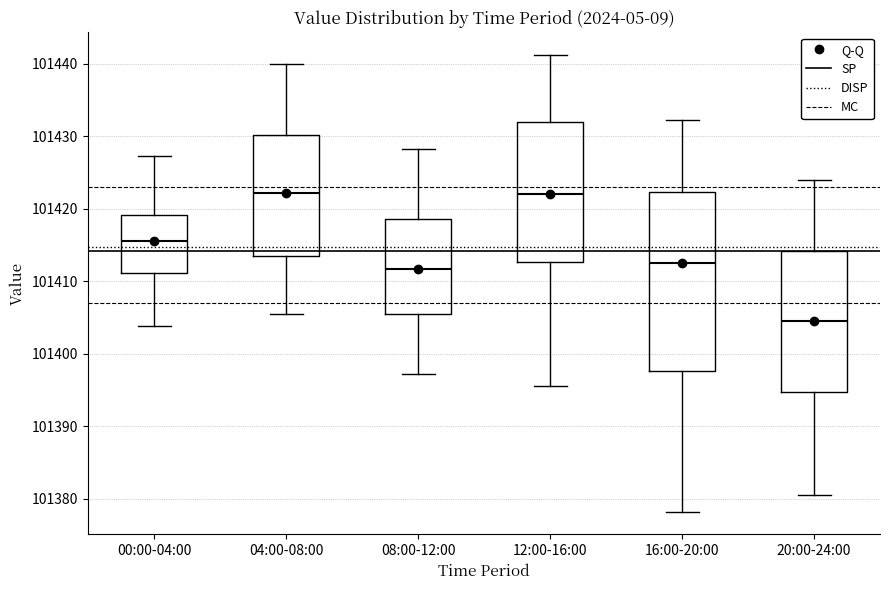

Which box has the lowest median line?

20:00-24:00